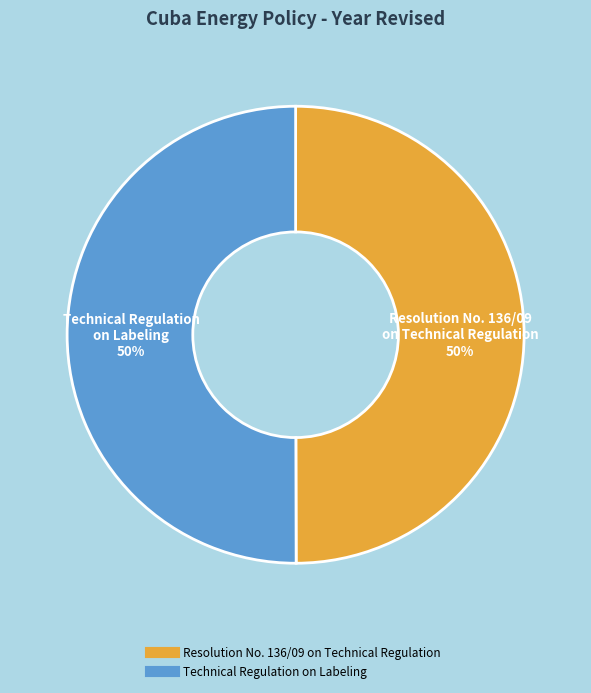

Is it true that Technical Regulation on Labeling is 50% of the pie?

True